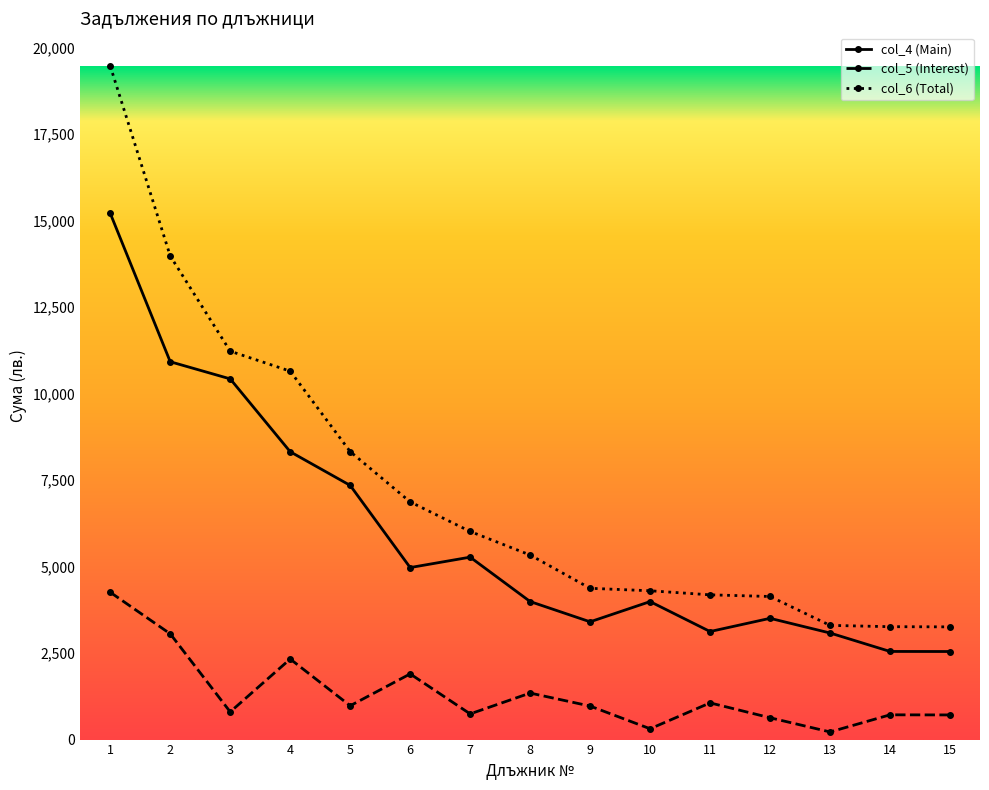

What is the lowest value of the col_4 (Main) series?

2544.8